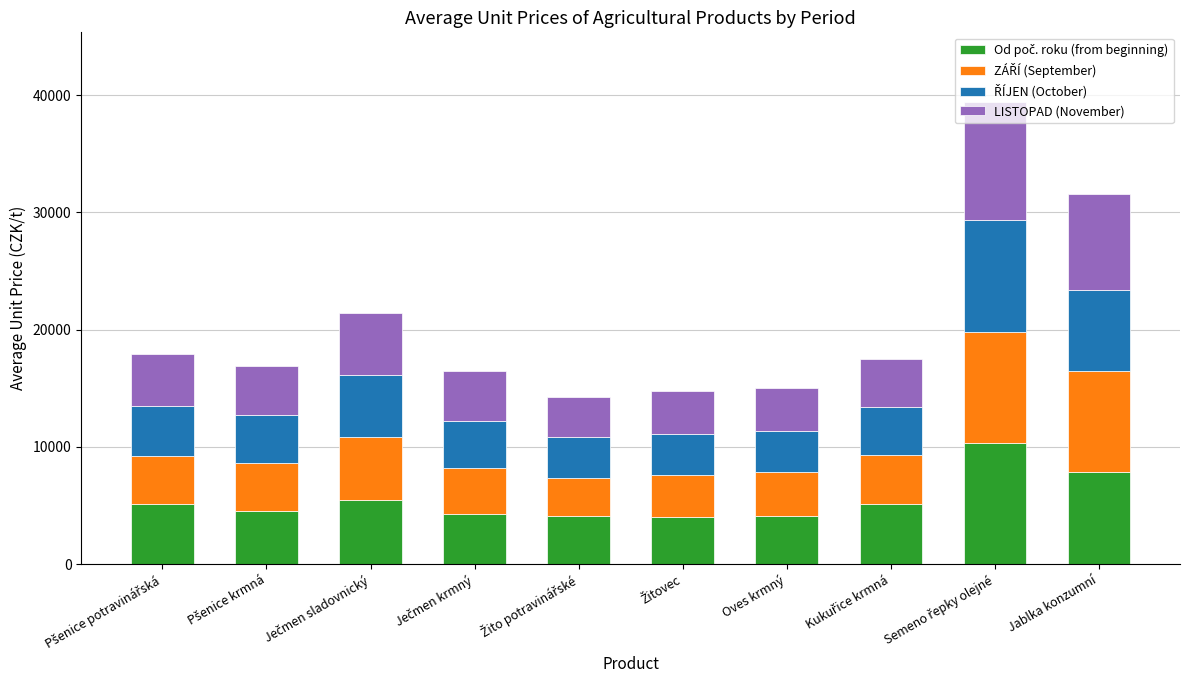

How many distinct data groups are displayed?

4